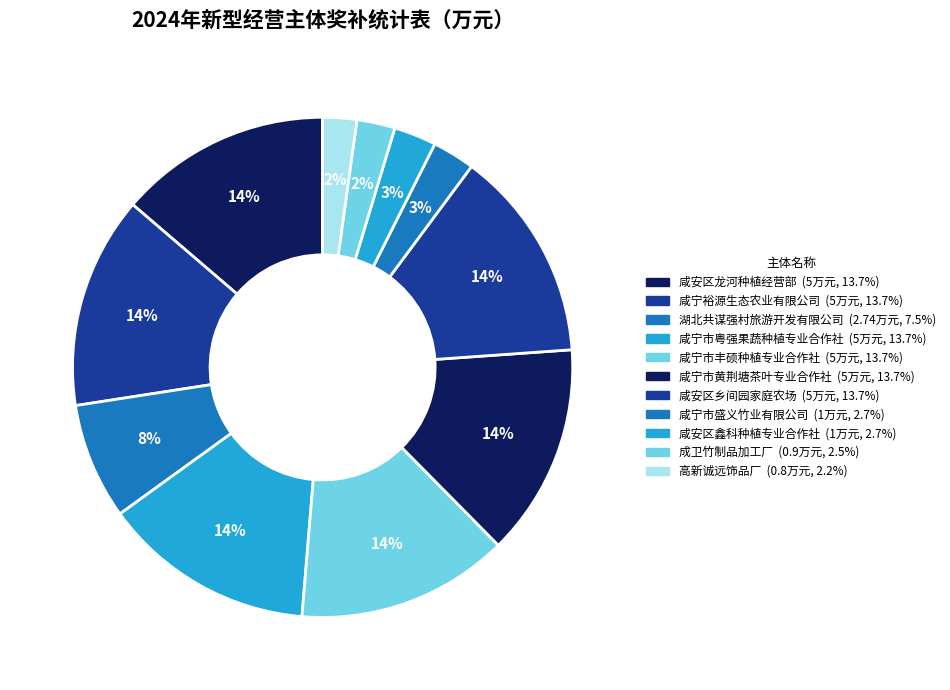

What is the smallest slice in the pie chart?

高新诚远饰品厂